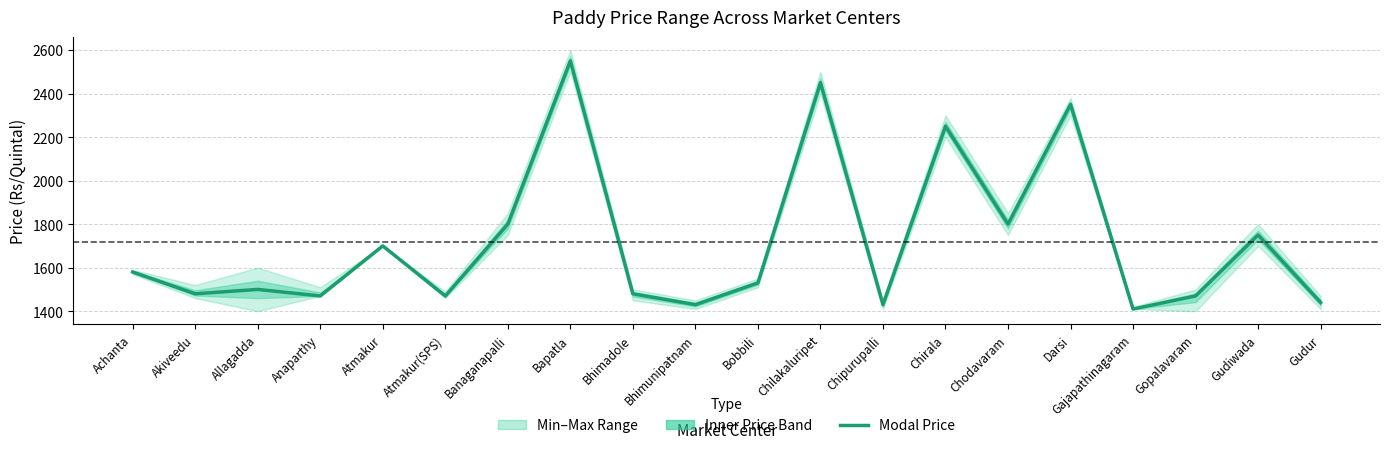

What is the label of the 7th point from the left?

Banaganapalli